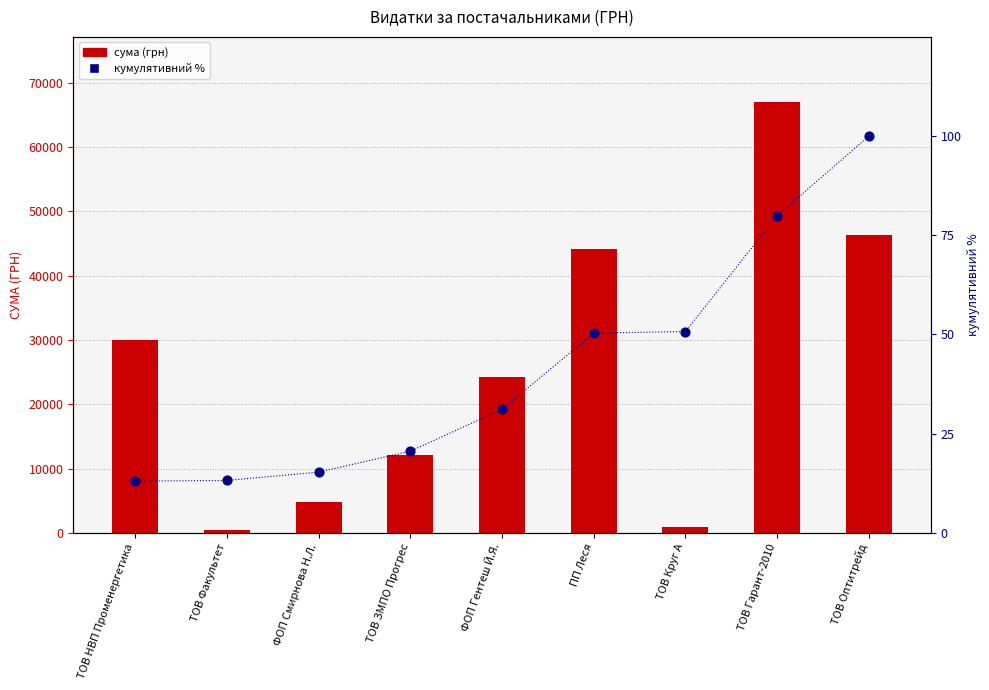

Which series contains the lowest Y value?

кумулятивний %